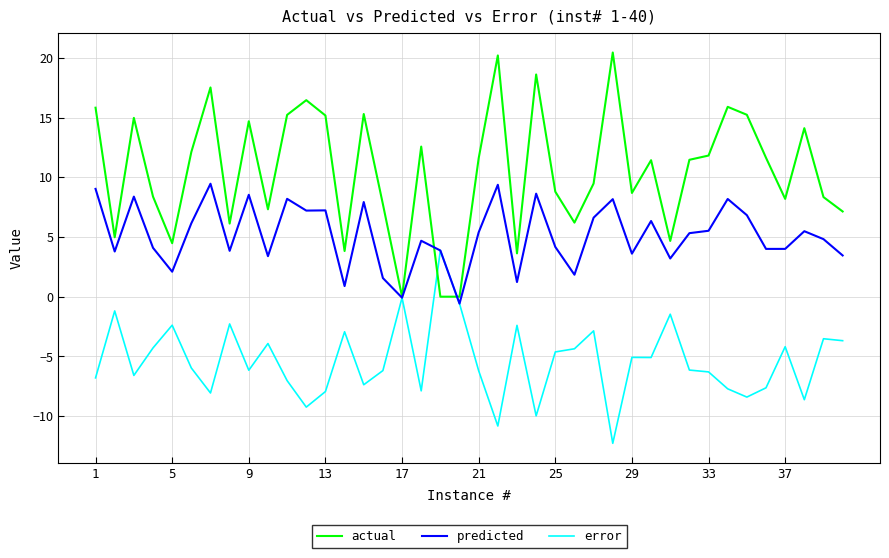

What is the minimum value for error?

-12.3